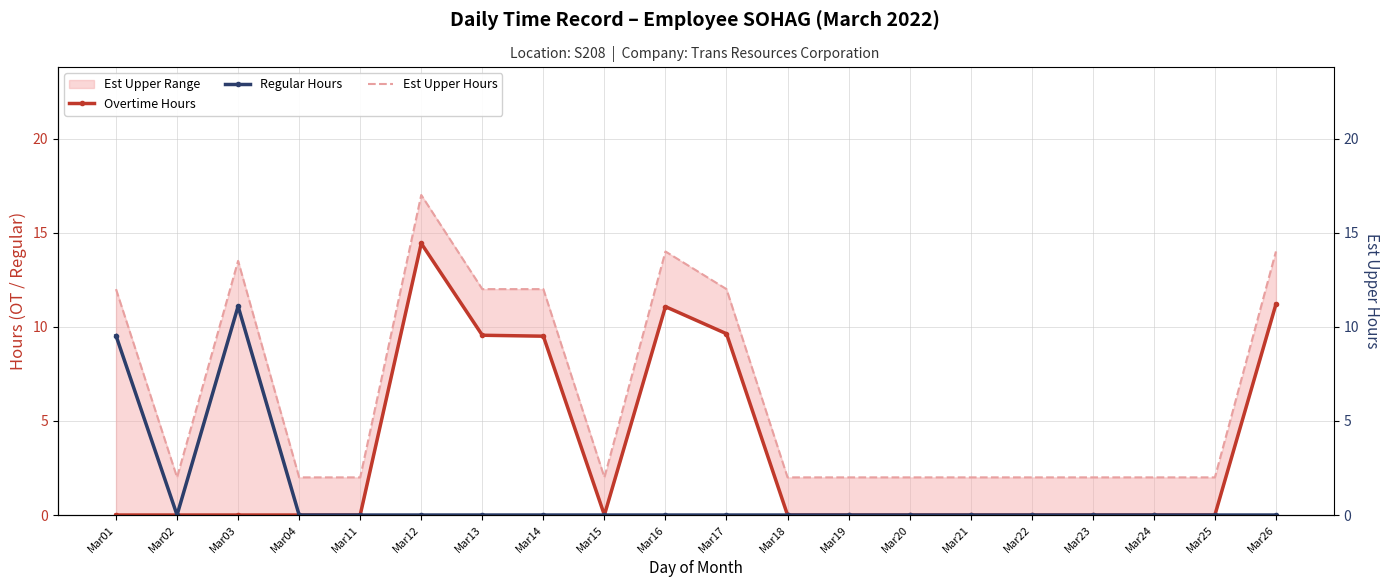

Which series has the largest range (max minus min)?

Est Upper Hours